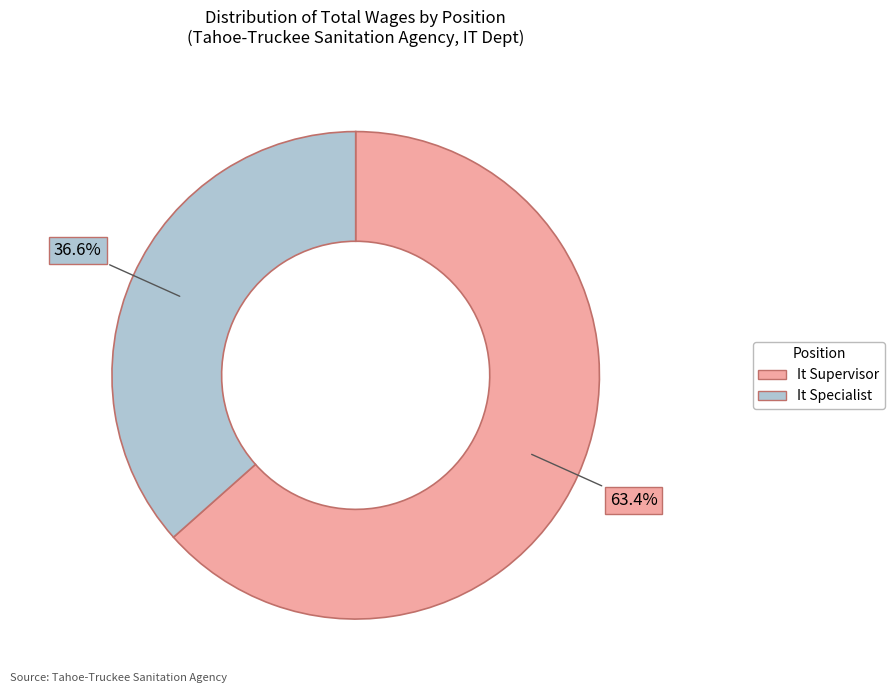

Do It Supervisor and It Specialist together represent more than half of the pie?

Yes